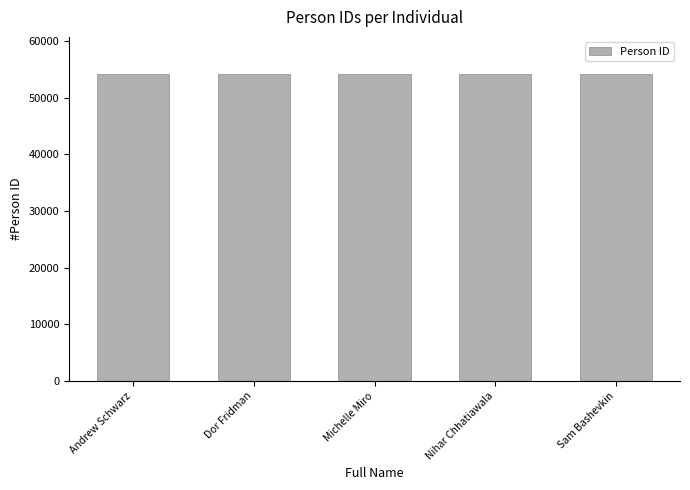

What is the smallest value displayed?

54184